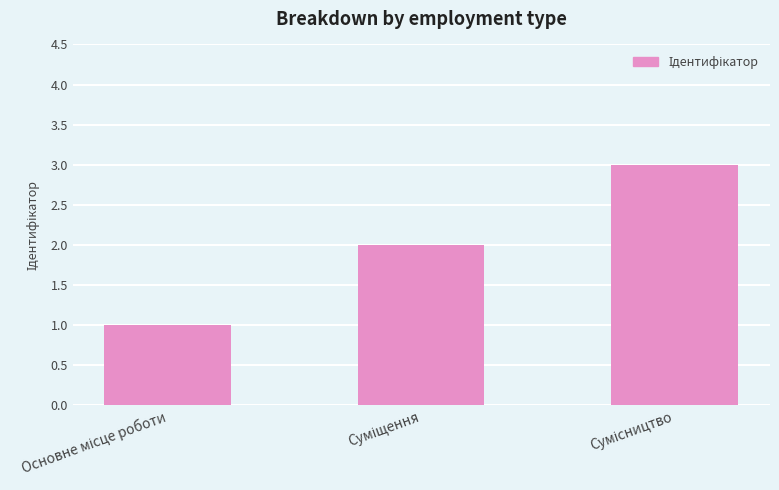

How many series are shown in this chart?

1